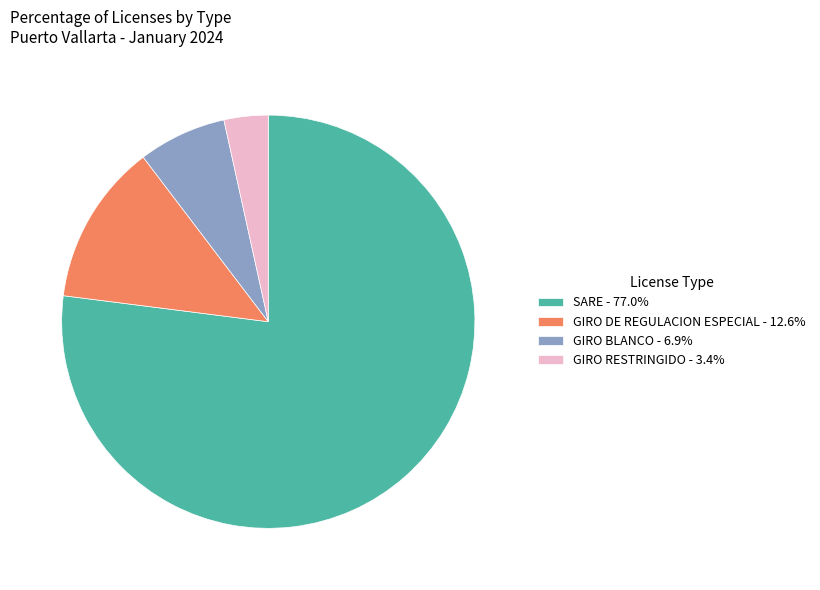

Approximately how many times larger is the value at SARE - 77.0% compared to GIRO BLANCO - 6.9%?

11.2